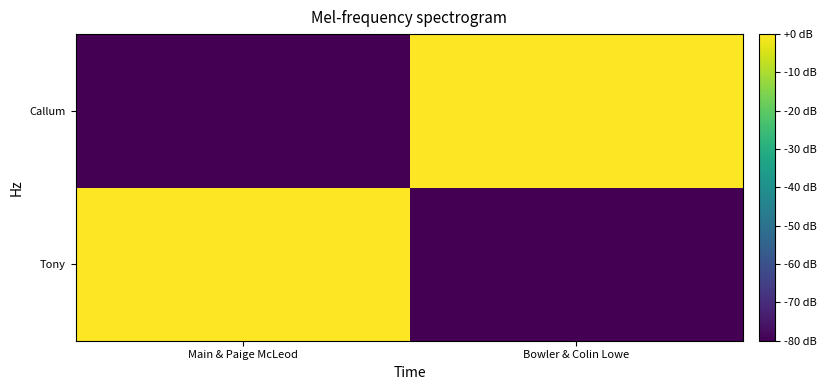

At how many categories does at least one series exceed -32?

2